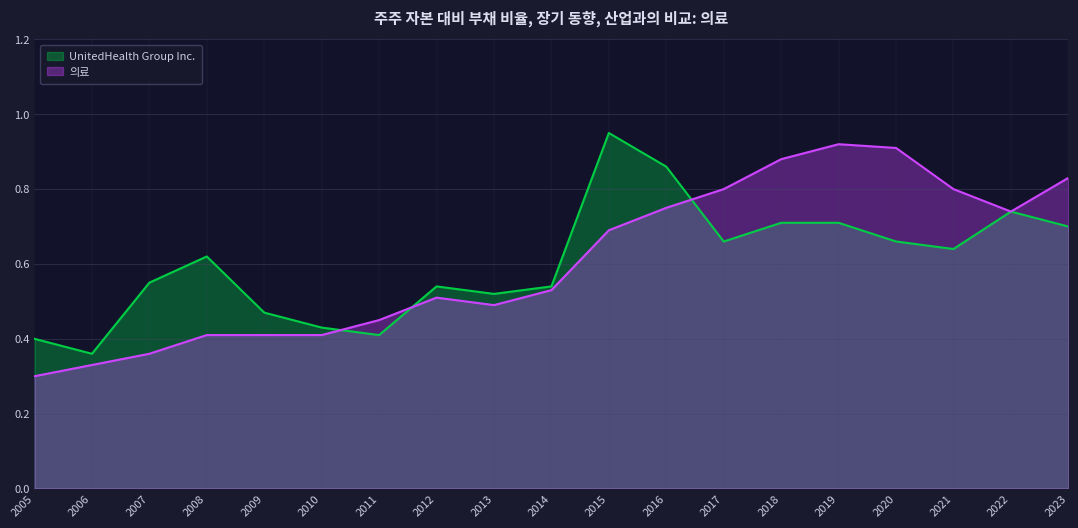

What is the approximate value of 의료 at 2005?

0.3